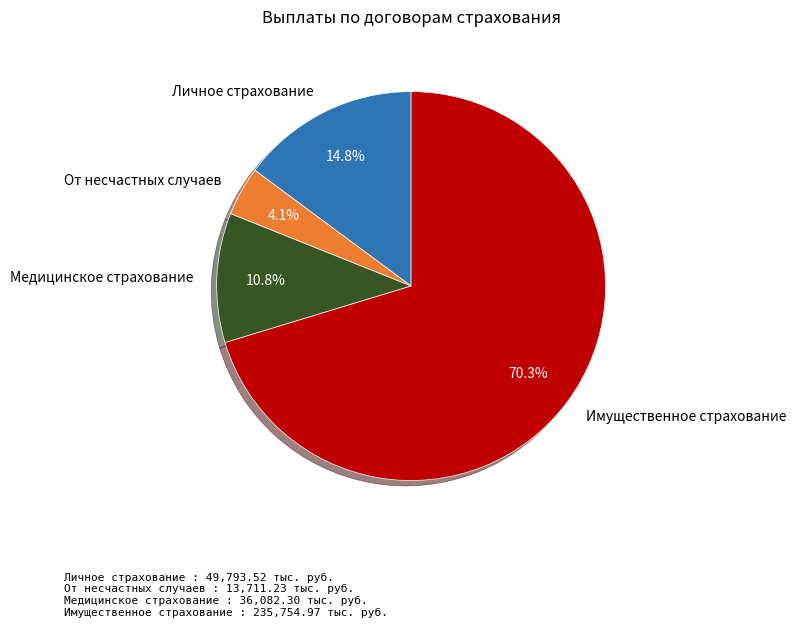

What is the ratio of the value at Личное страхование to the value at Имущественное страхование?

0.2